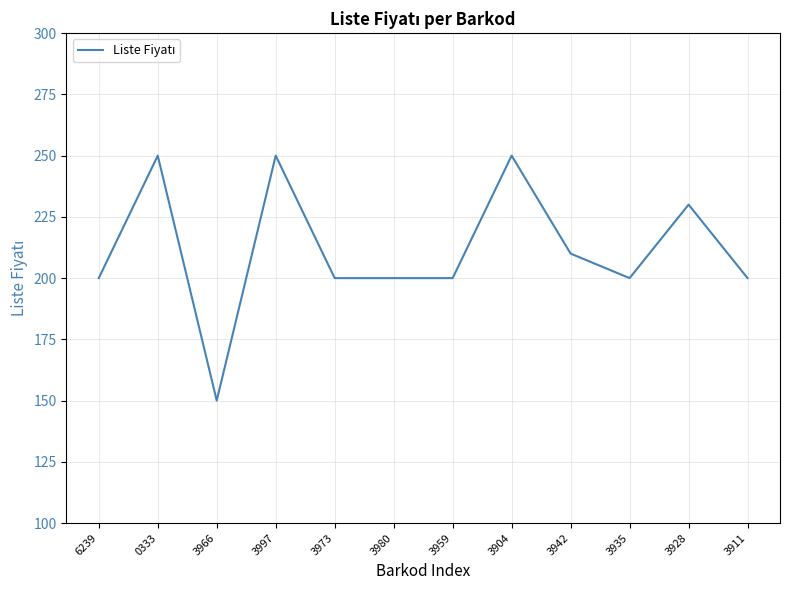

Reading left to right, what are all the values shown in this chart?

200	250	150	250	200	200	200	250	210	200	230	200